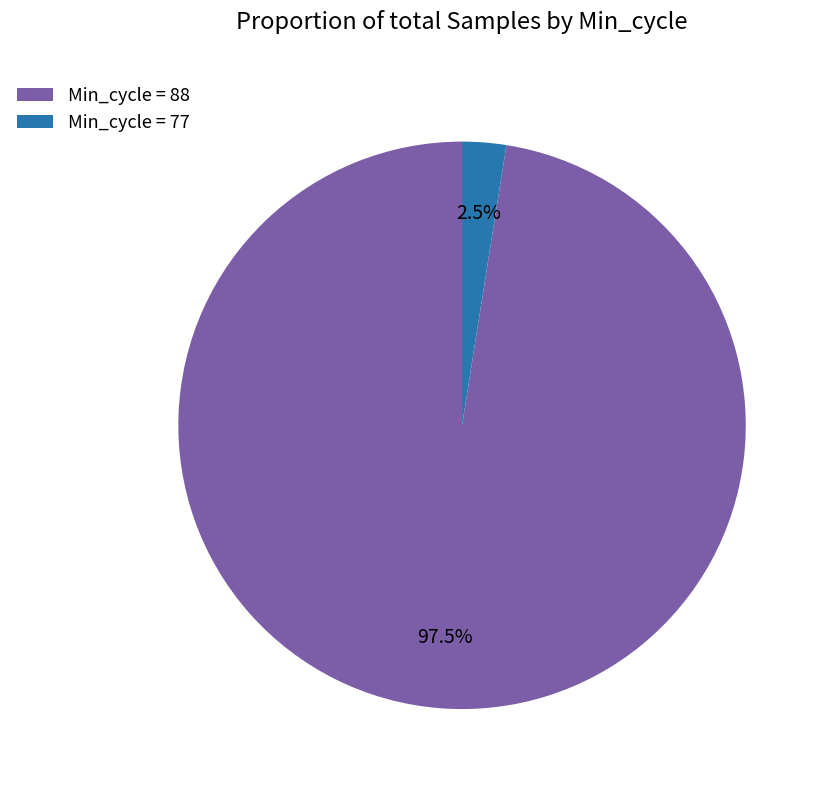

Between Min_cycle = 77 and Min_cycle = 88, which is larger?

Min_cycle = 88